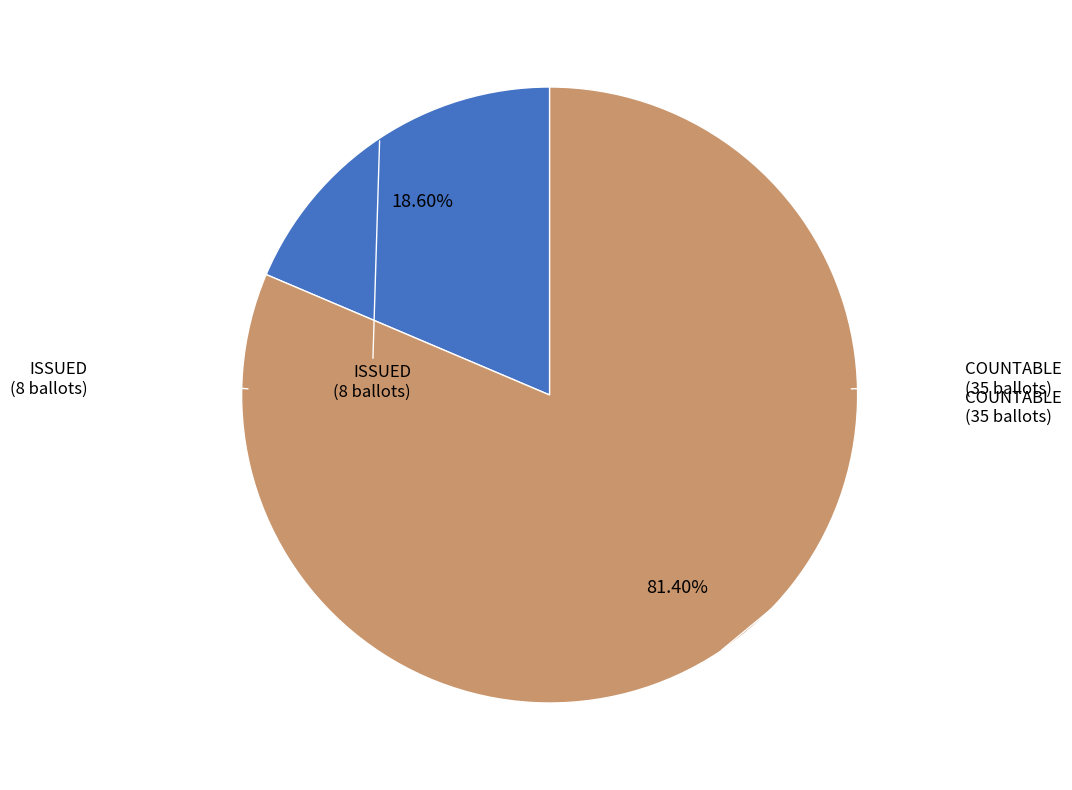

Does any single category account for the majority?

Yes